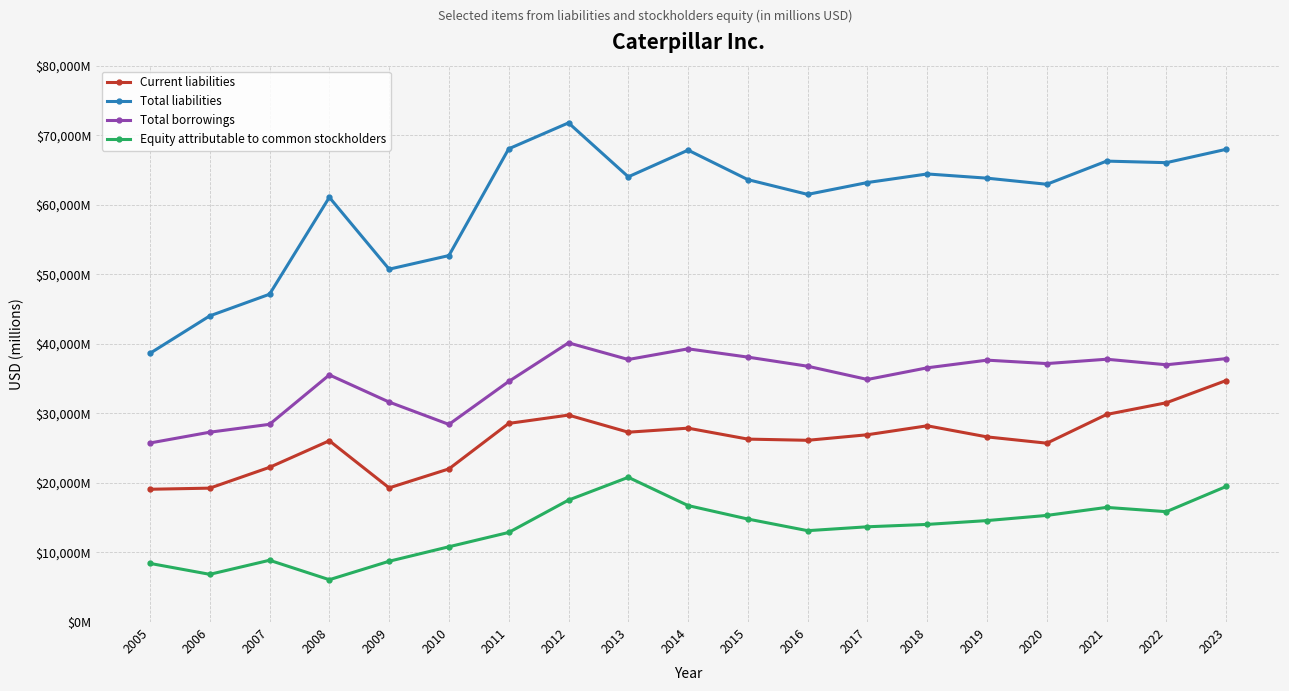

Is it true that Total borrowings equals 25745 at 2005?

True